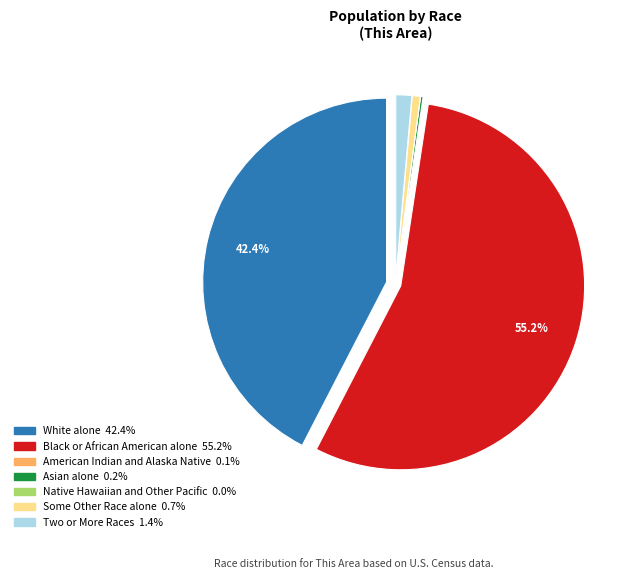

To the nearest percent, what percentage of the pie is Two or More Races?

1%